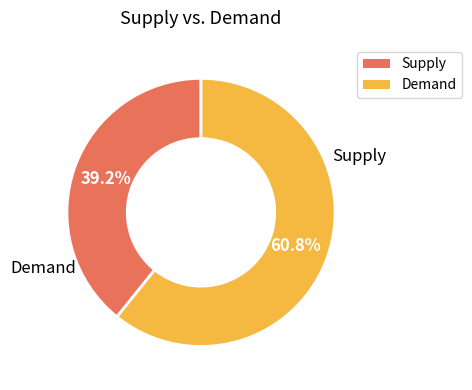

Which slice is the largest?

Demand